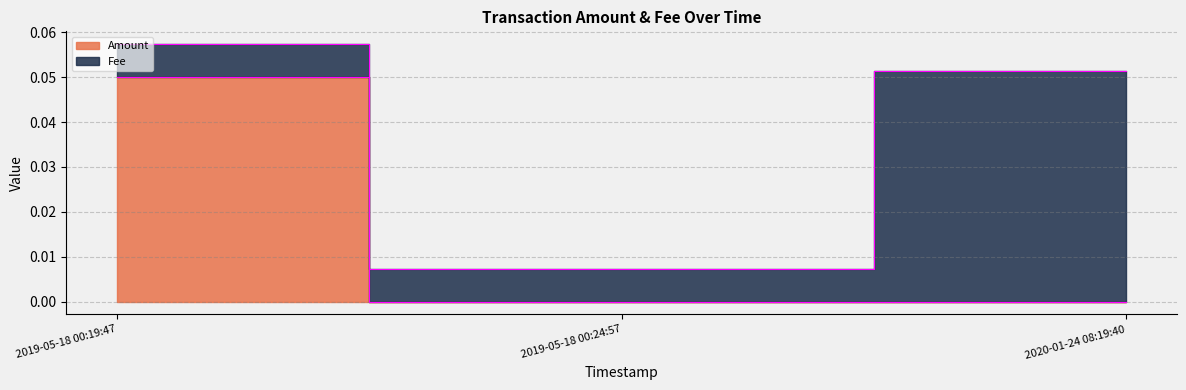

What is the change in value from 2019-05-18 00:19:47 to 2020-01-24 08:19:40?

-0.1